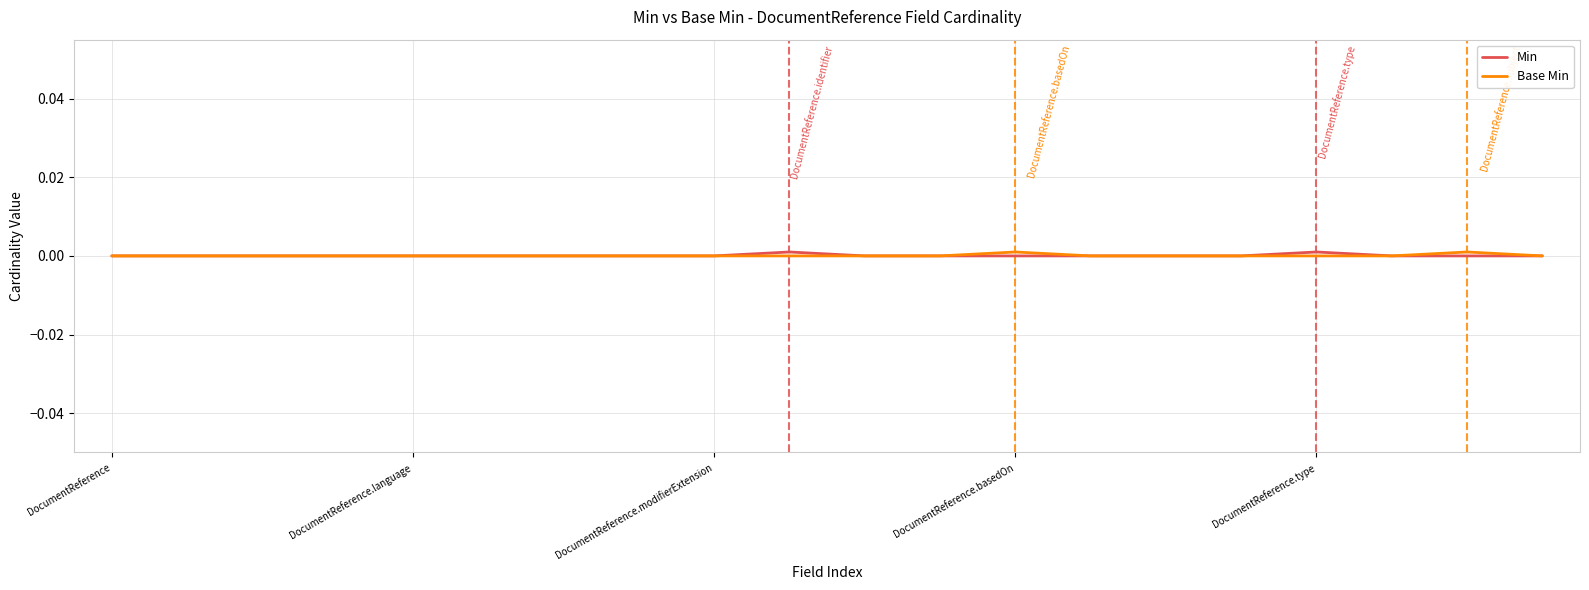

The value of Min at DocumentReference.modifierExtension is 0.0. True or false?

True